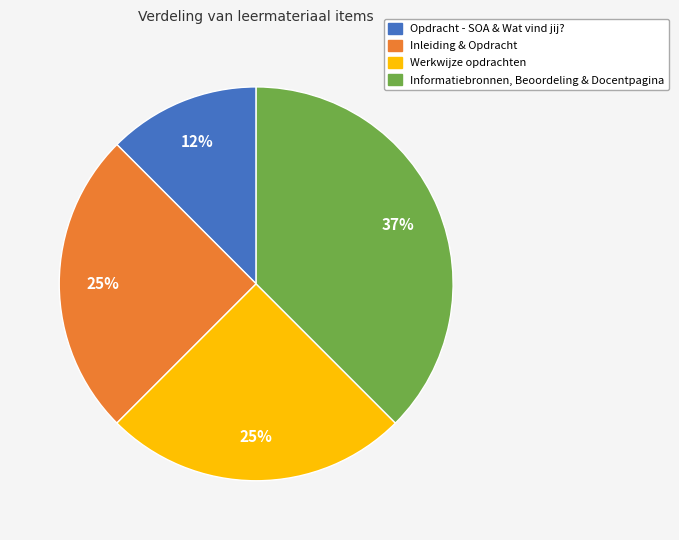

Is there a majority slice in this chart?

No